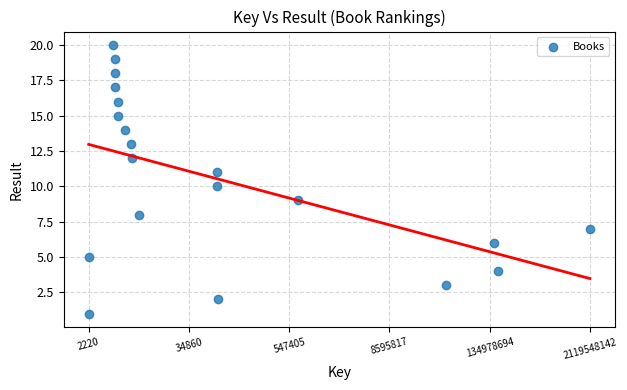

What is the range of Y values (max minus min)?

19